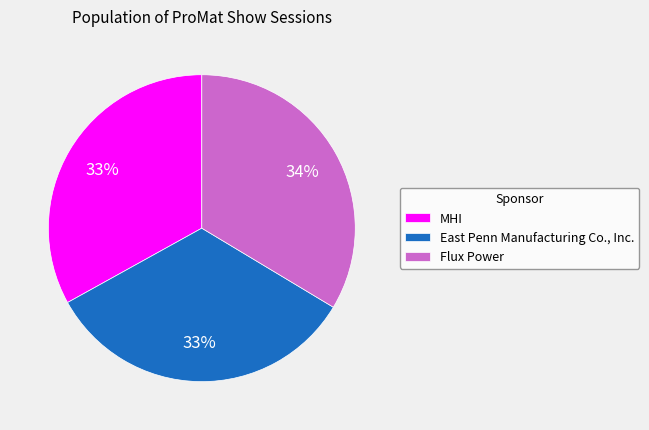

Which has a higher value, Flux Power or MHI?

Flux Power